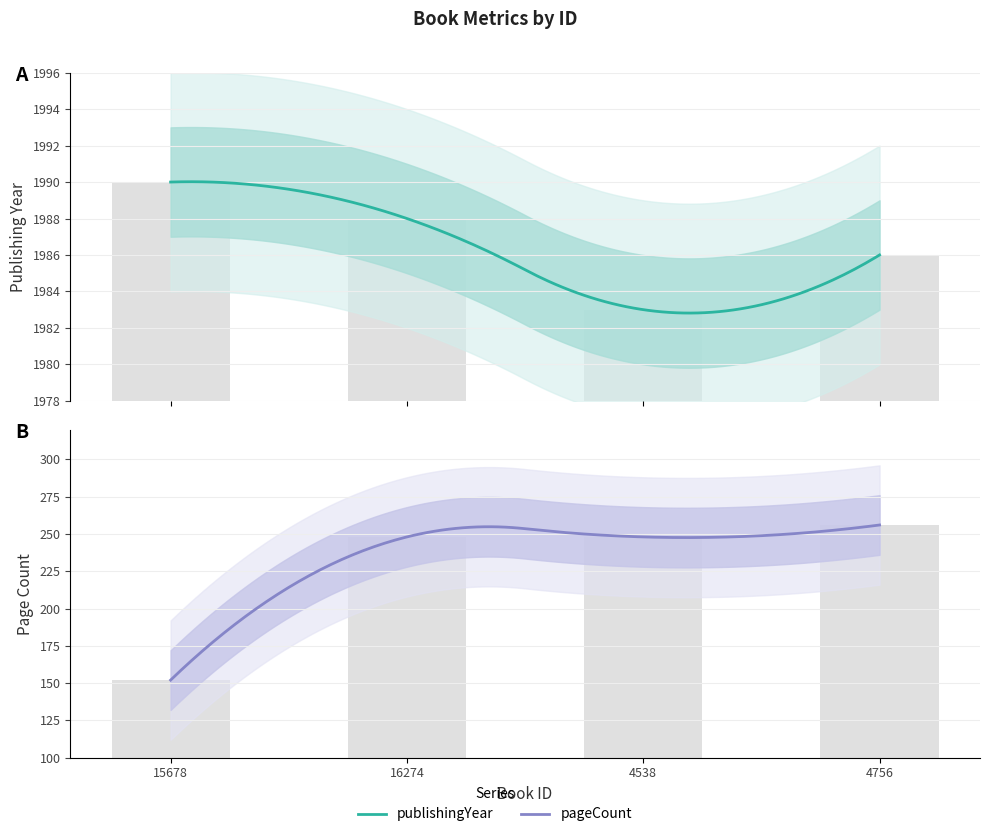

How many publishingYear values are between 1986 and 1990?

3